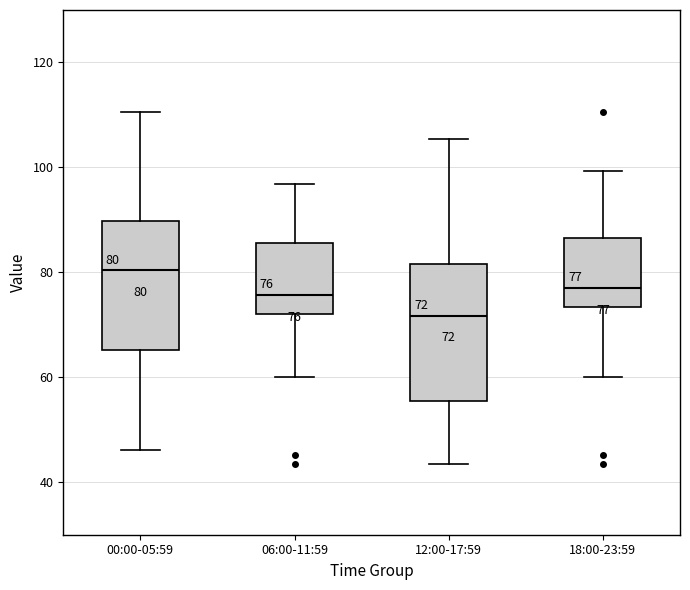

Which box's median line is the highest?

00:00-05:59